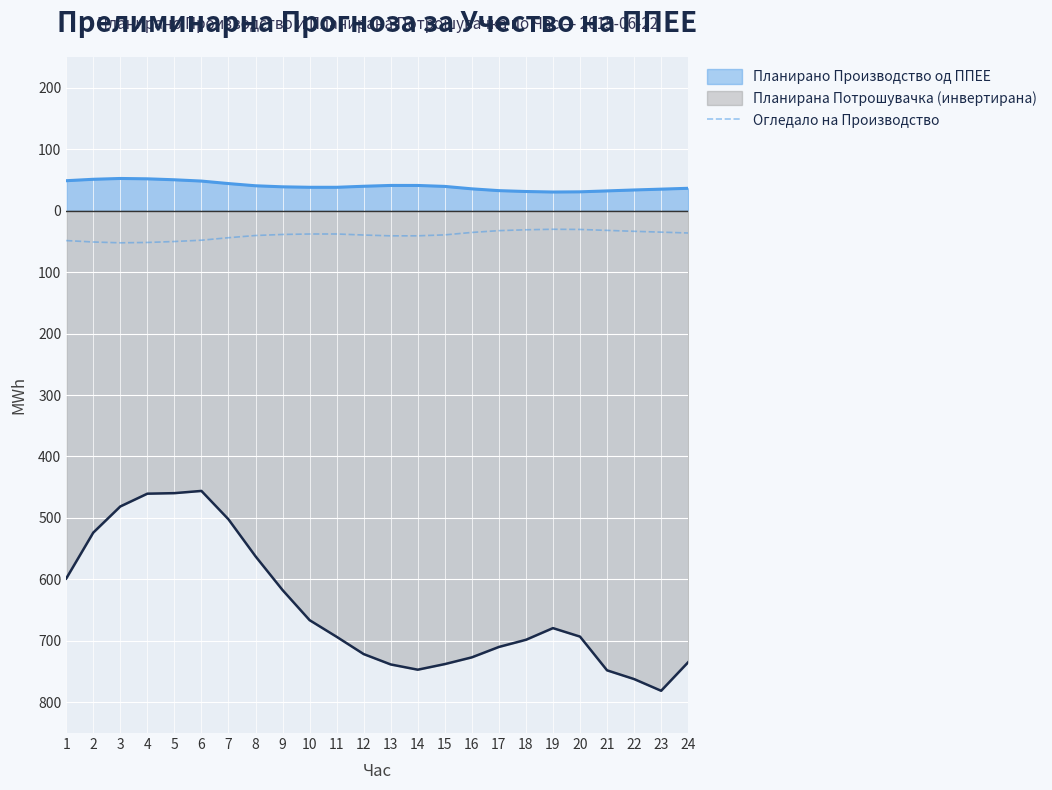

The value at 11 is -38.0. True or false?

True